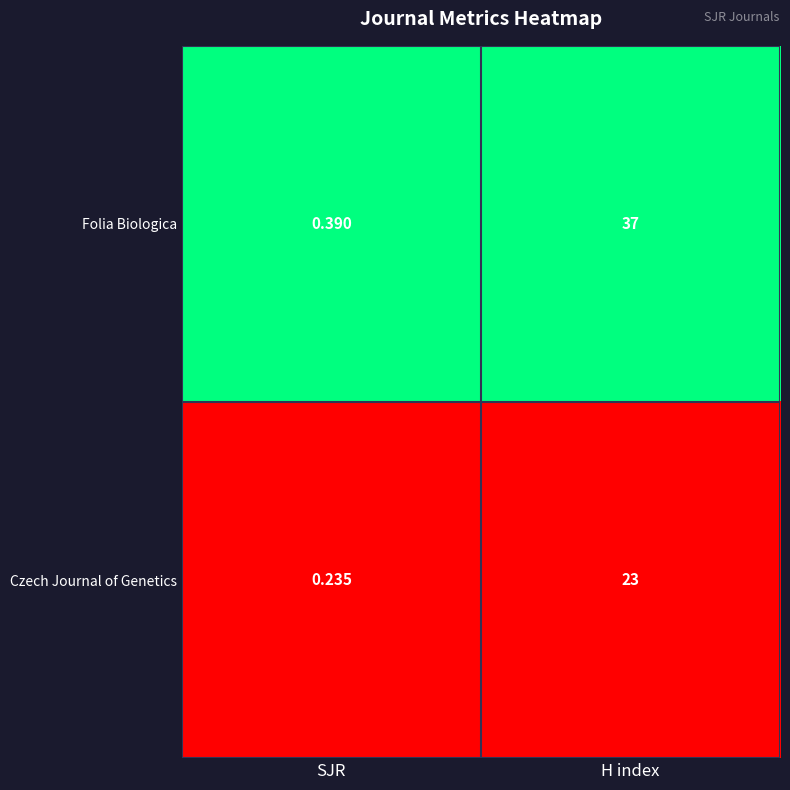

Which category has the lowest value in the Folia Biologica series?

SJR